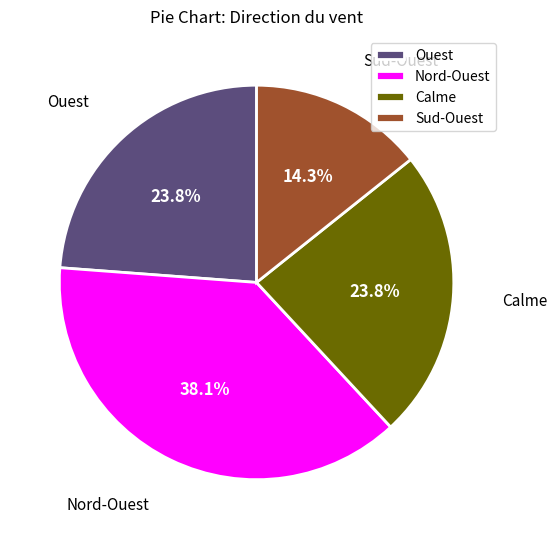

How many slices are in this pie chart?

4